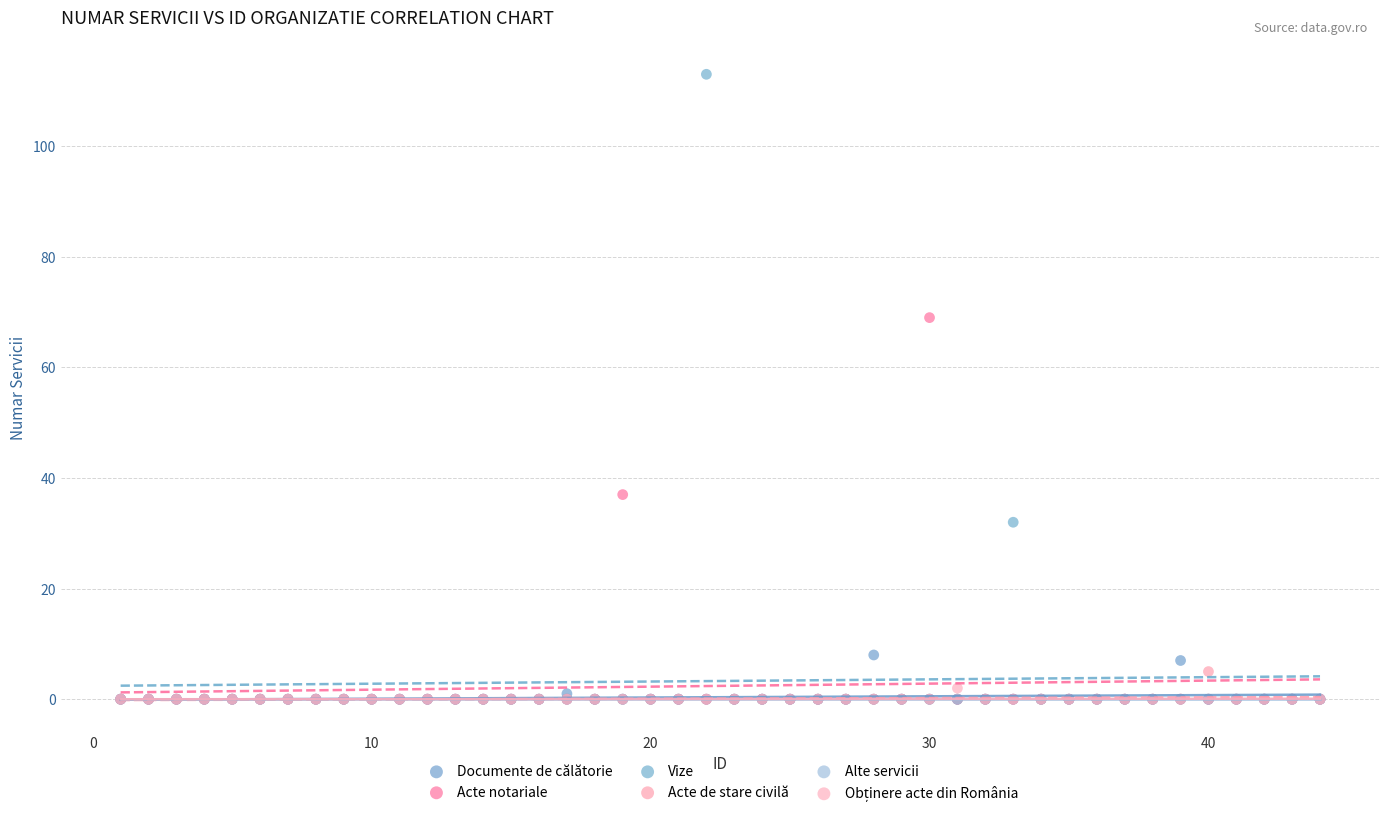

Across all series, what Y value is closest to 56?

69